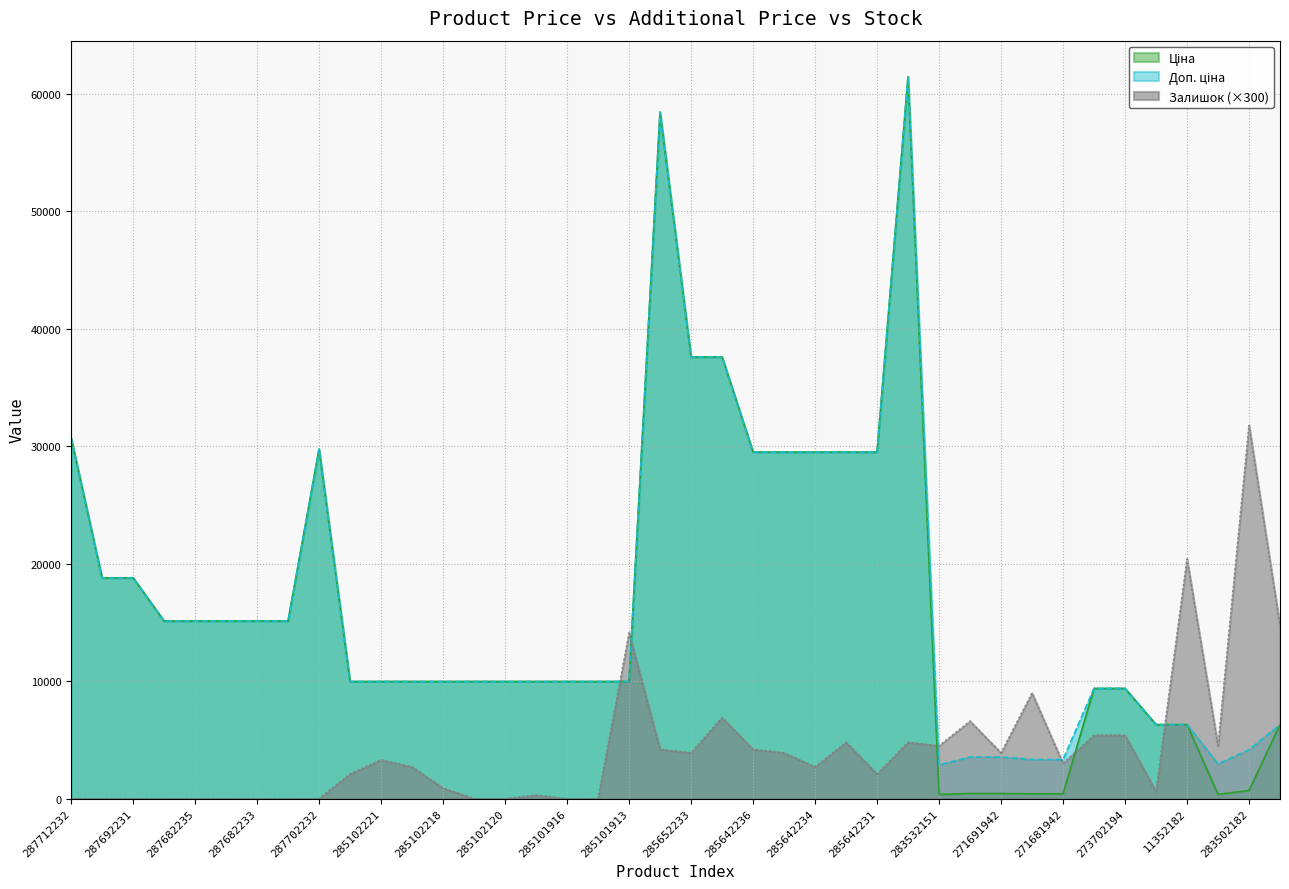

Does the chart have visible grid lines?

Yes